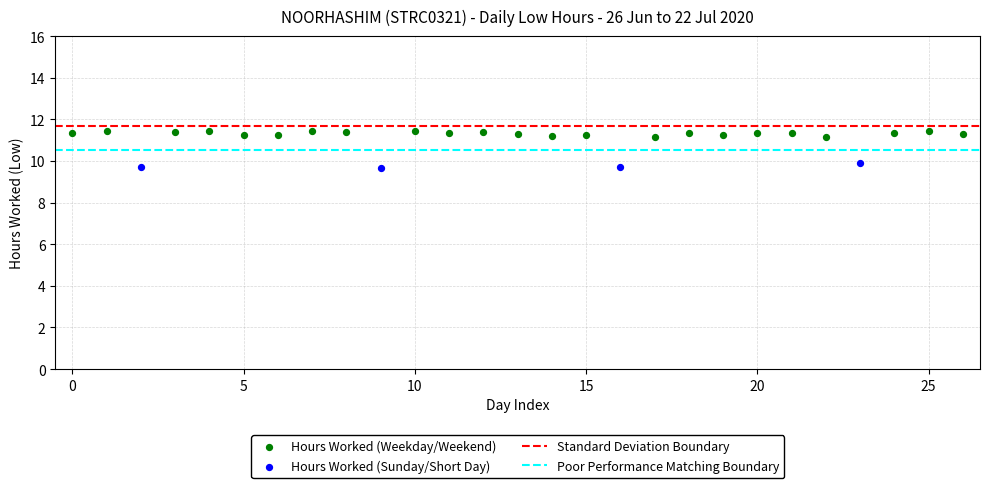

Which series reaches the maximum Y coordinate?

Hours Worked (Weekday/Weekend)